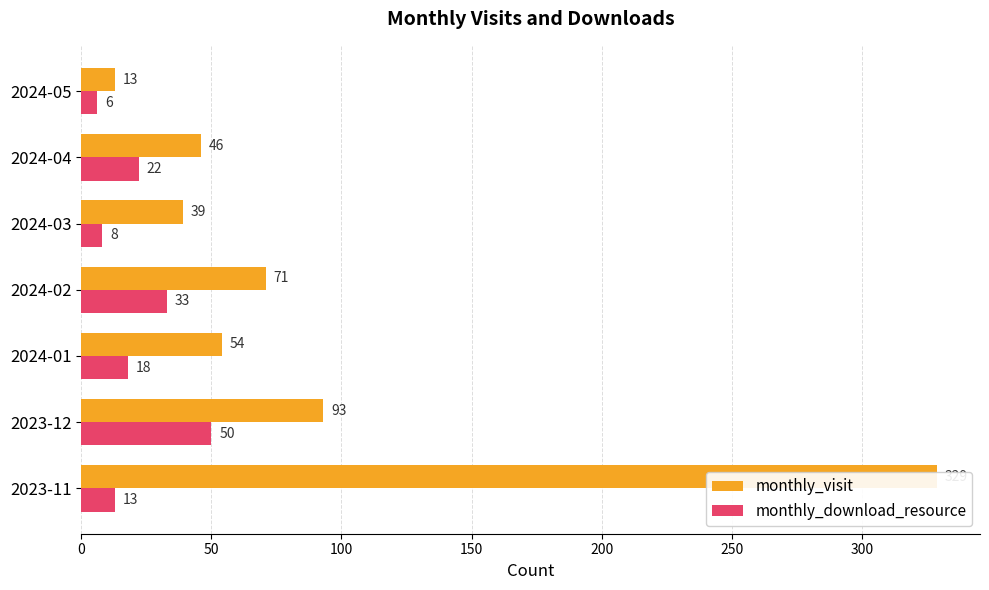

What is the value of the monthly_download_resource bar at the 5th from the left?

8